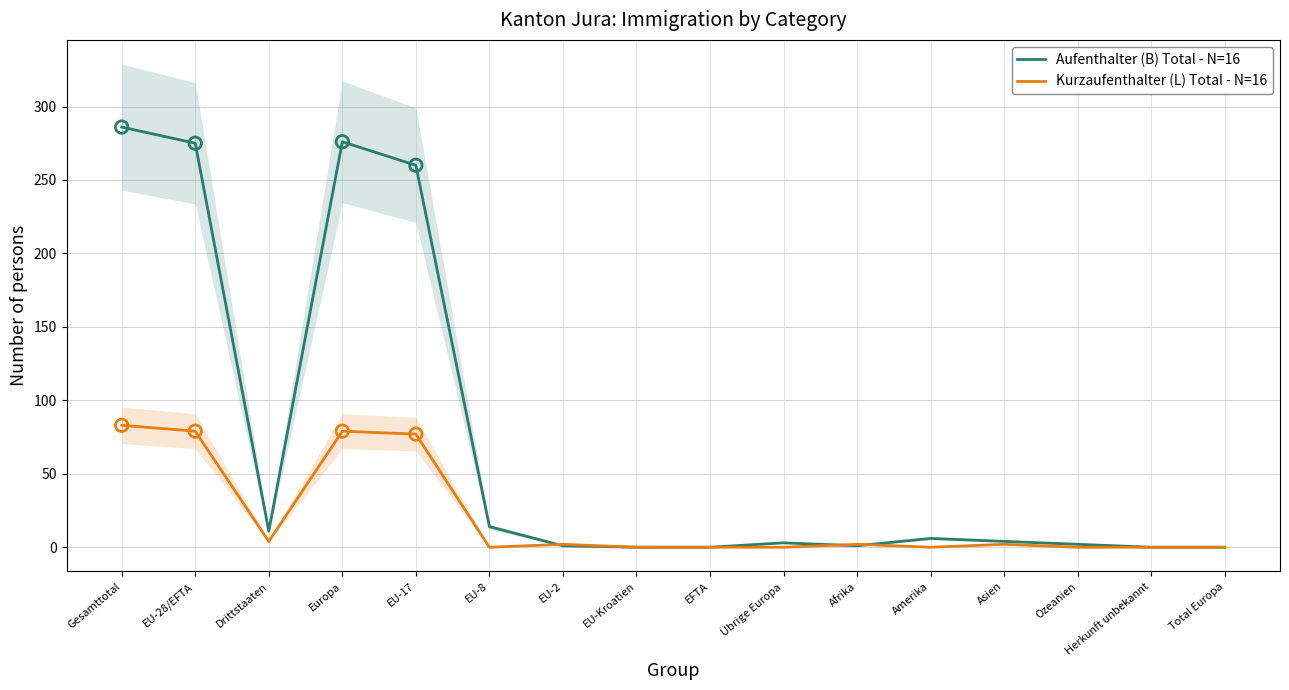

At which category is the sum across all series the highest?

Gesamttotal